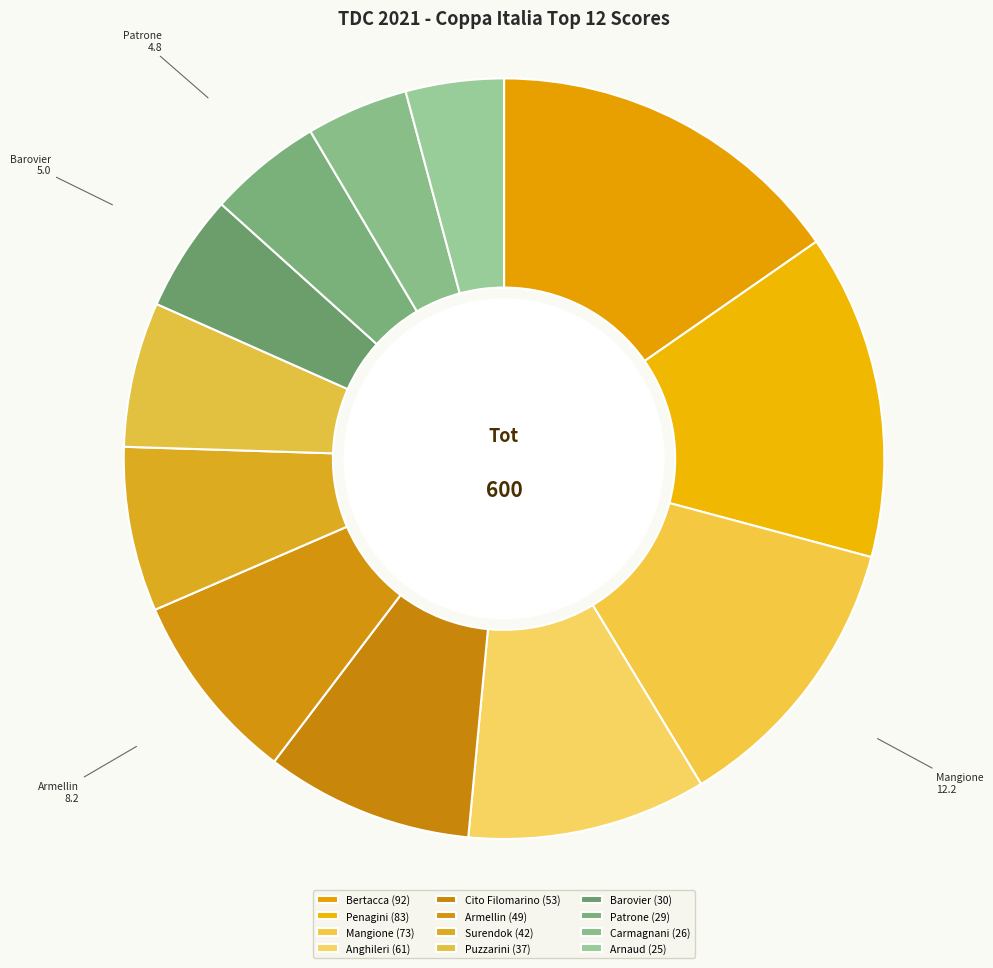

The Arnaud slice represents 4% of the pie. True or false?

True